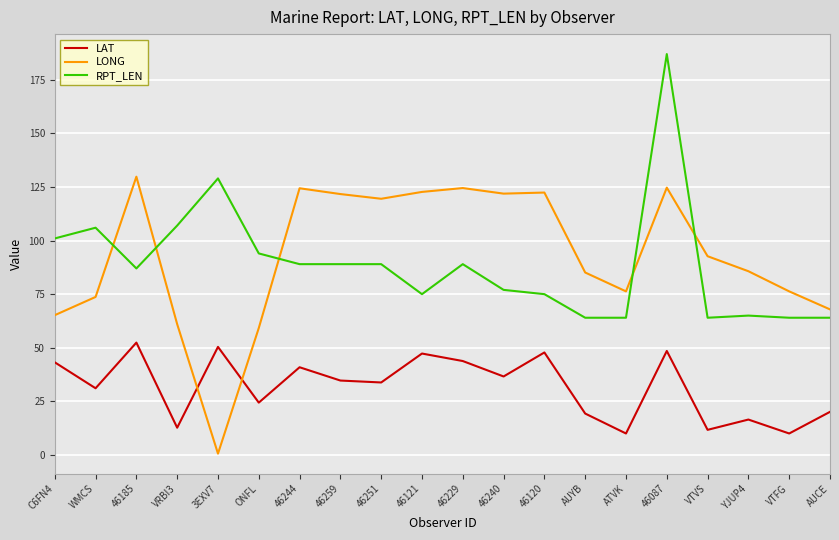

True or false: RPT_LEN and LAT cross at least once.

False